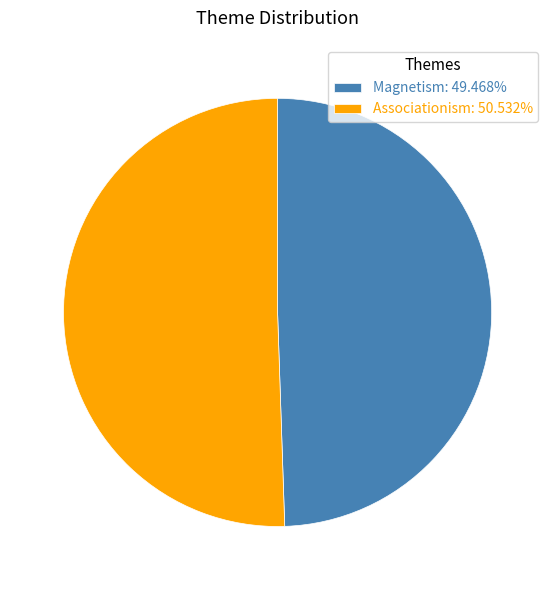

Is there any slice that represents more than half of the pie?

Yes